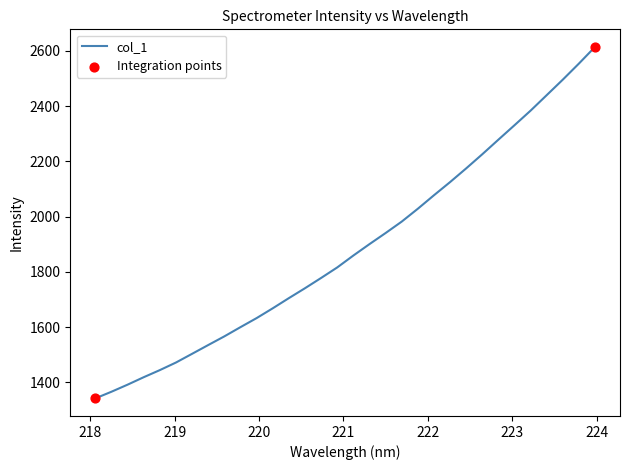

What is the difference between the maximum and minimum values?

1273.0